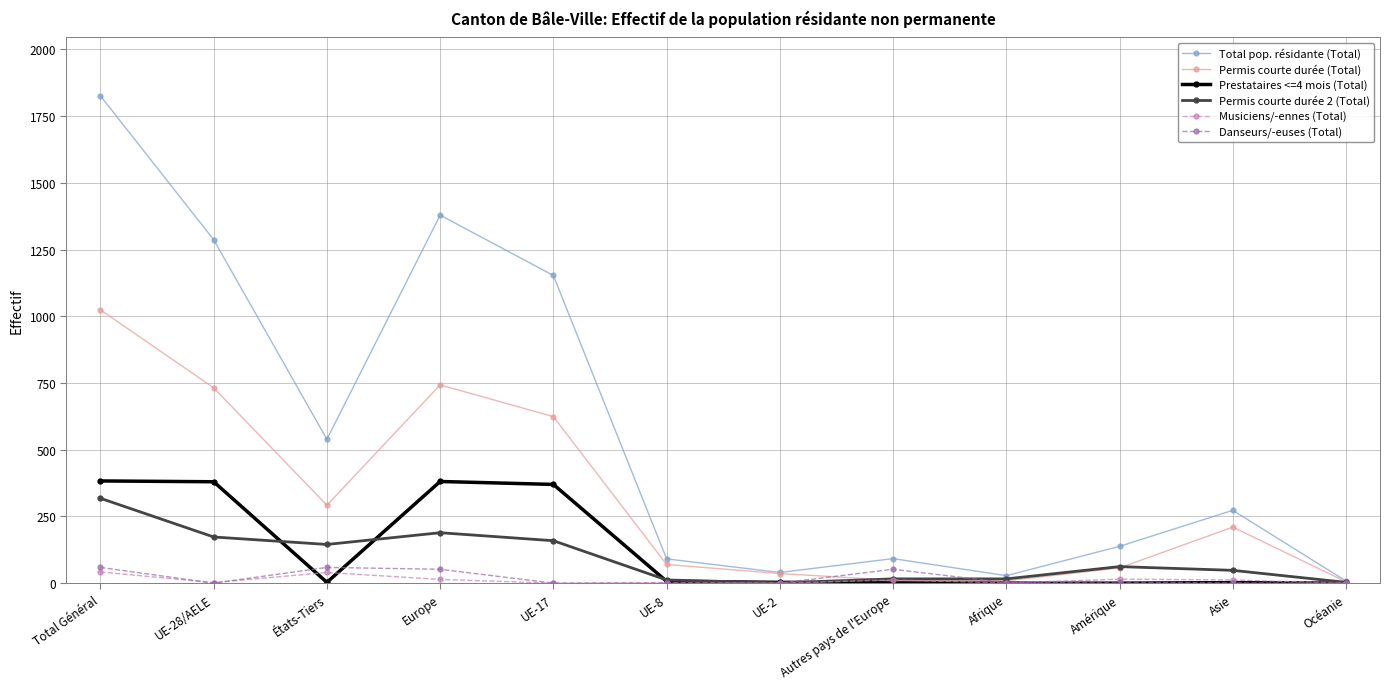

True or false: Total pop. résidante (Total) has a value of 138 at Amérique.

True